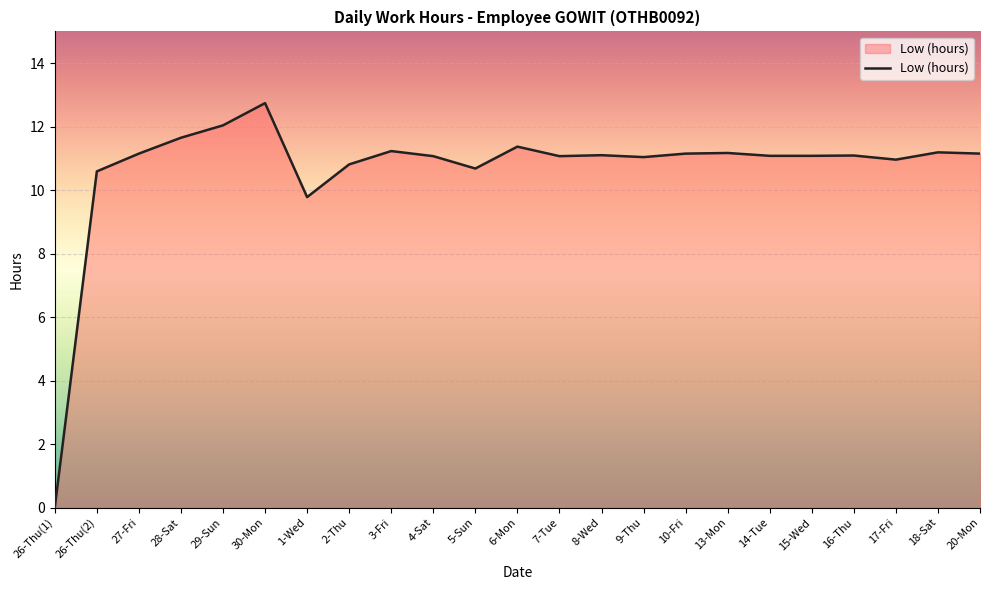

What position from the right is 29-Sun?

19